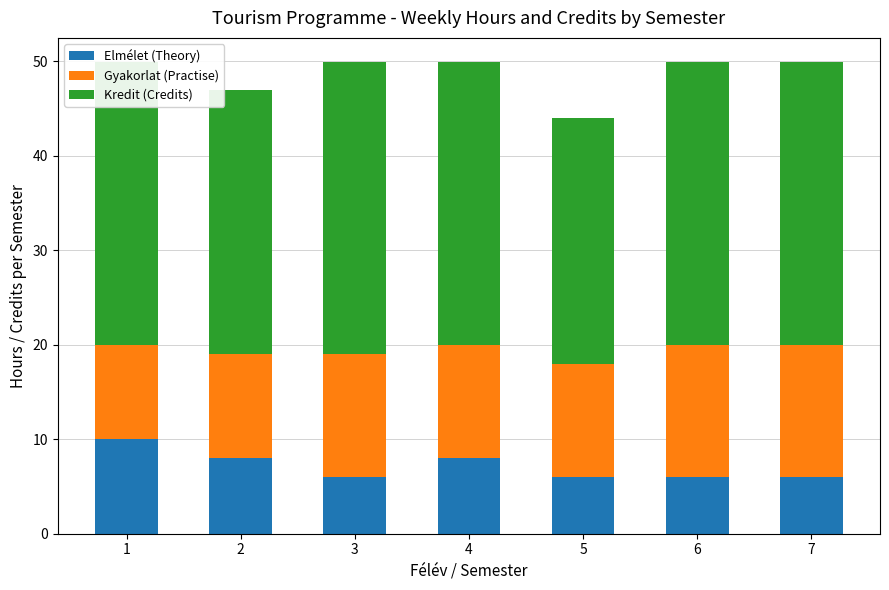

How many distinct data groups are displayed?

3